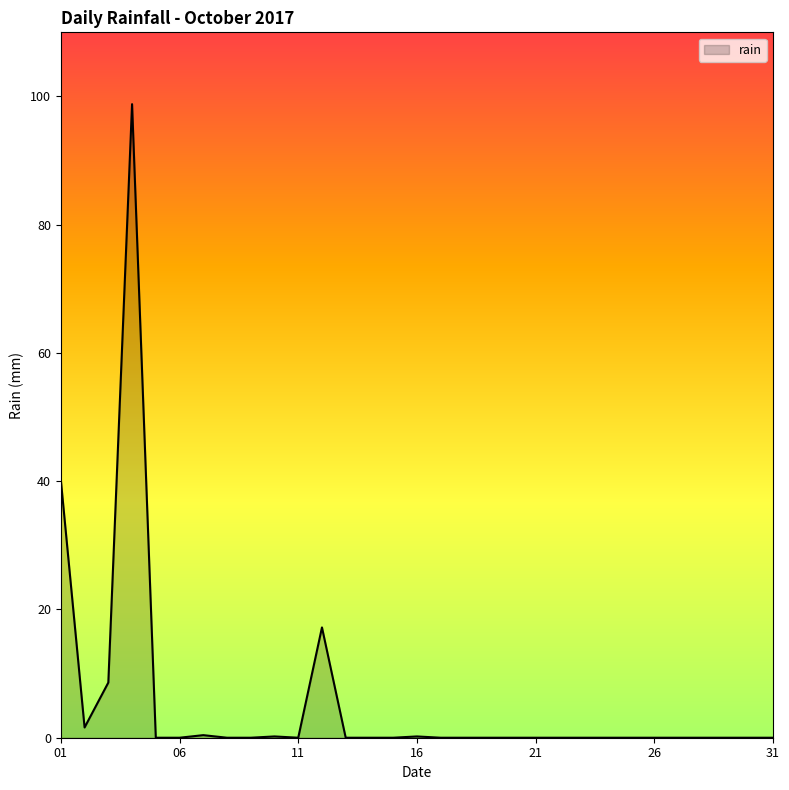

What is the difference between the maximum and minimum values?

98.8